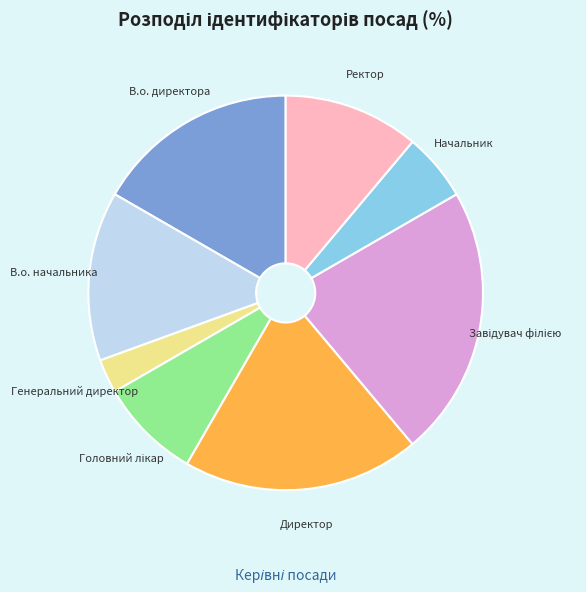

Do Директор and В.о. директора together represent more than half of the pie?

No